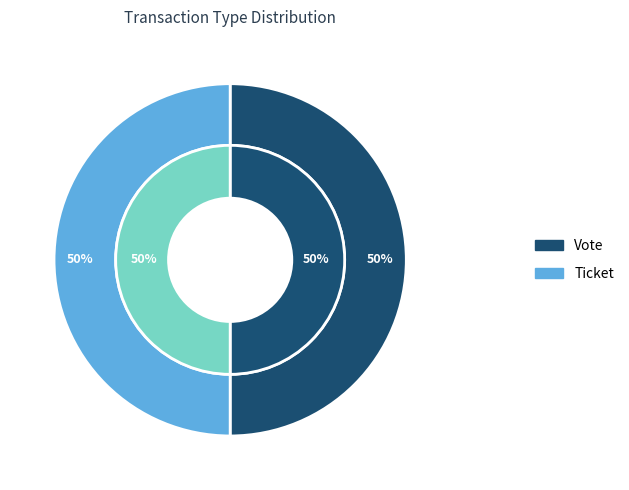

Count the number of slices in the pie.

2